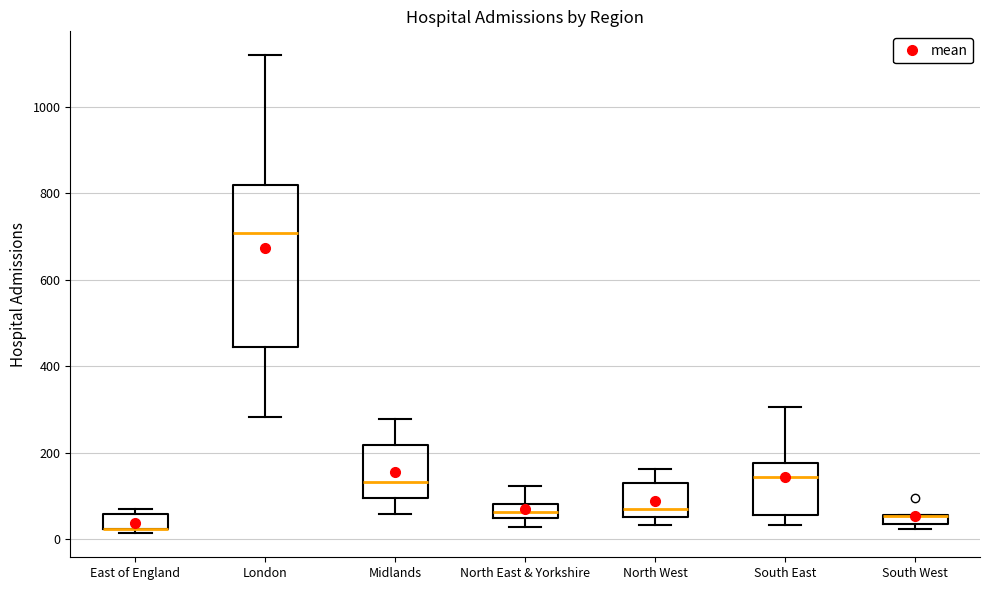

Where does the upper whisker of the box for London end on the y-axis? The values are not printed on the chart, so give them approximately, as read against the axis.

1120